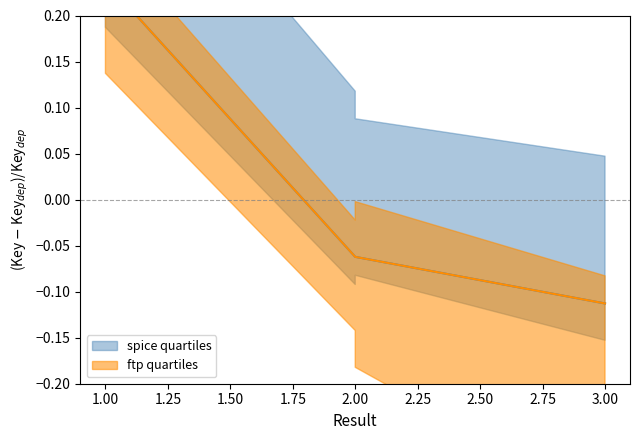

Which series has the largest range (max minus min)?

spice quartiles